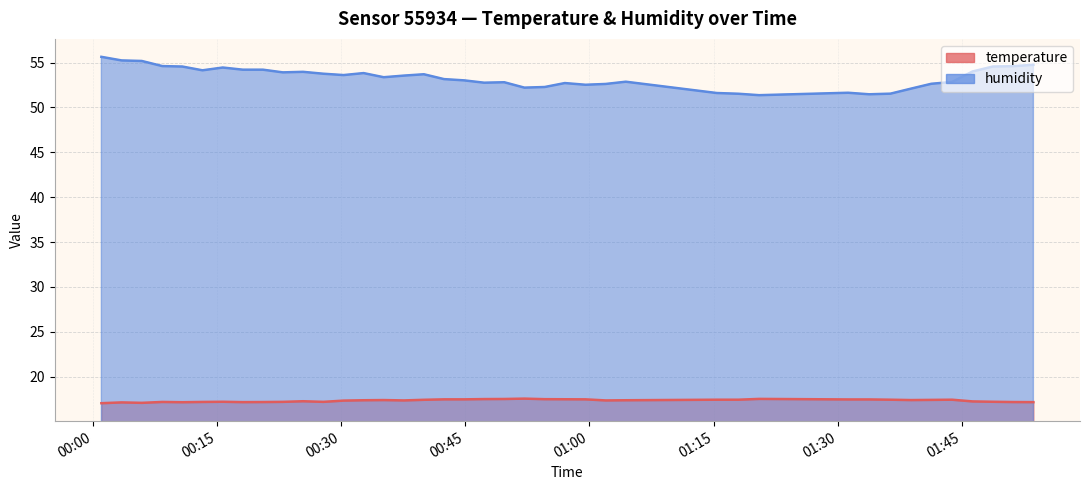

What is the minimum value for humidity?

51.4